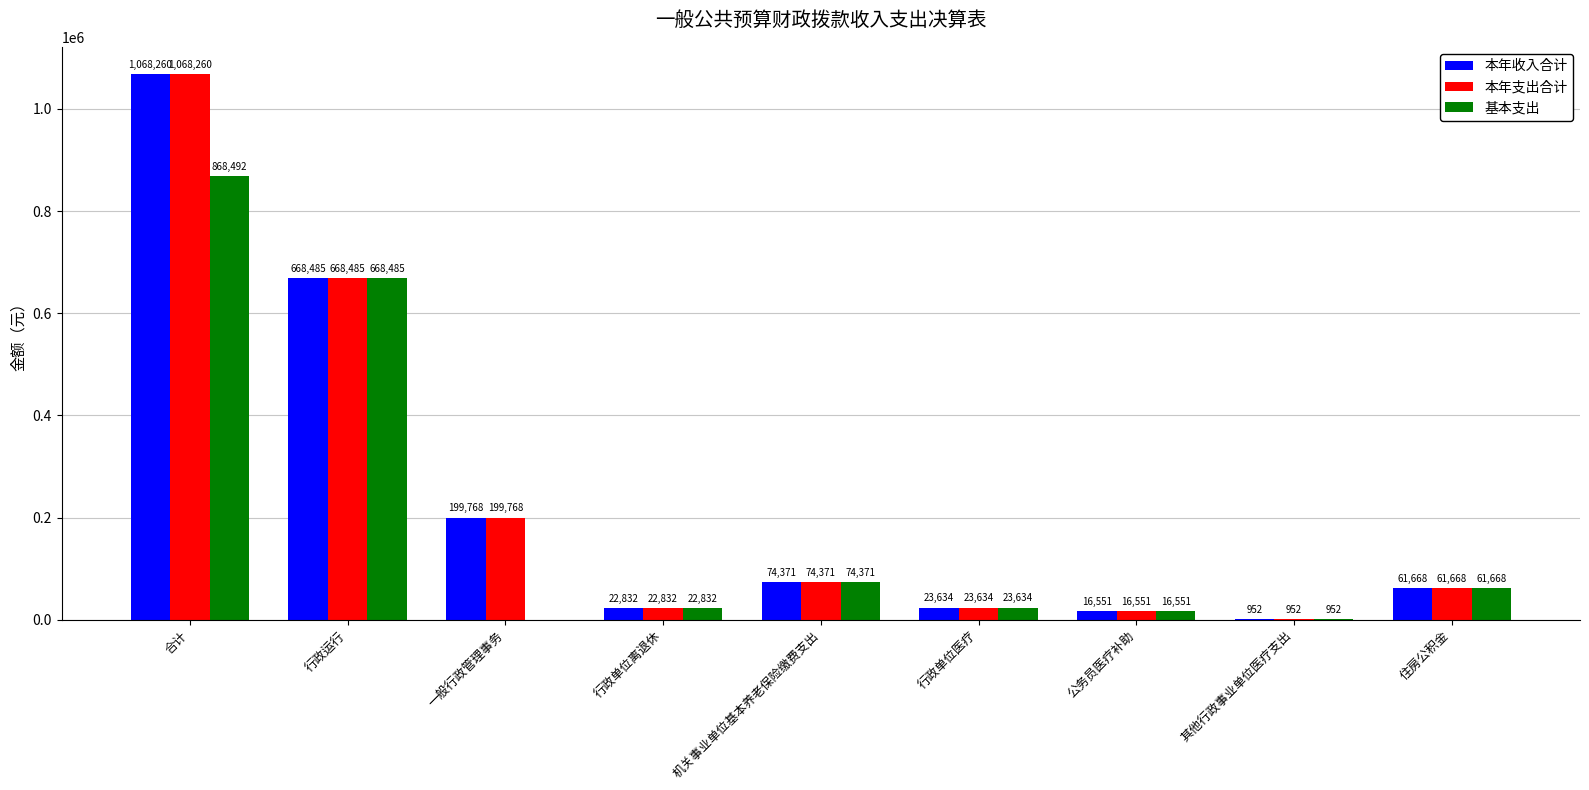

Read the 本年支出合计 value at 住房公积金.

61668.0